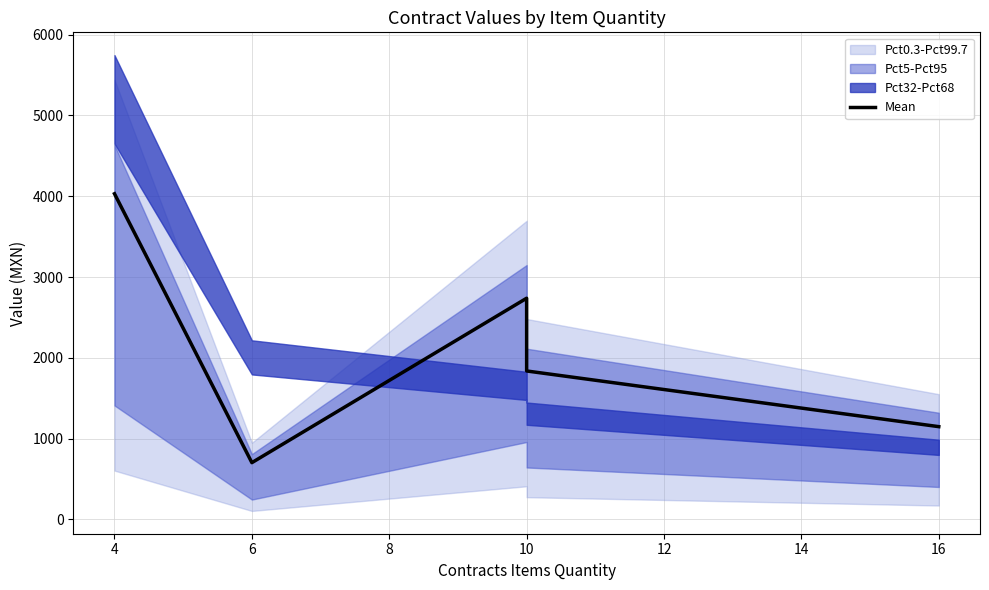

How many lines are shown in the chart?

1